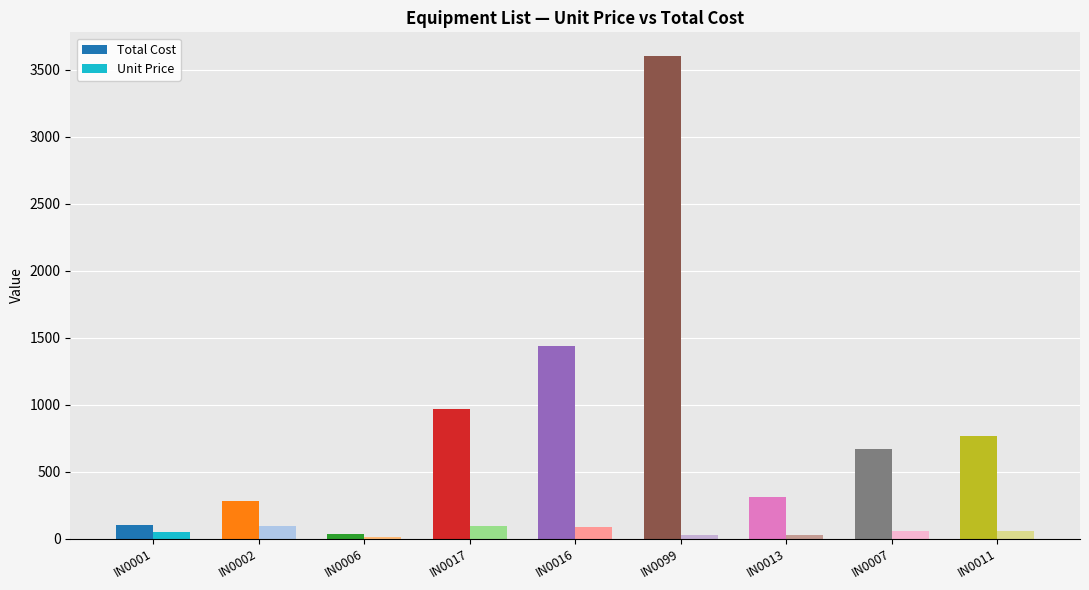

What is the total value across all series at IN0006?

44